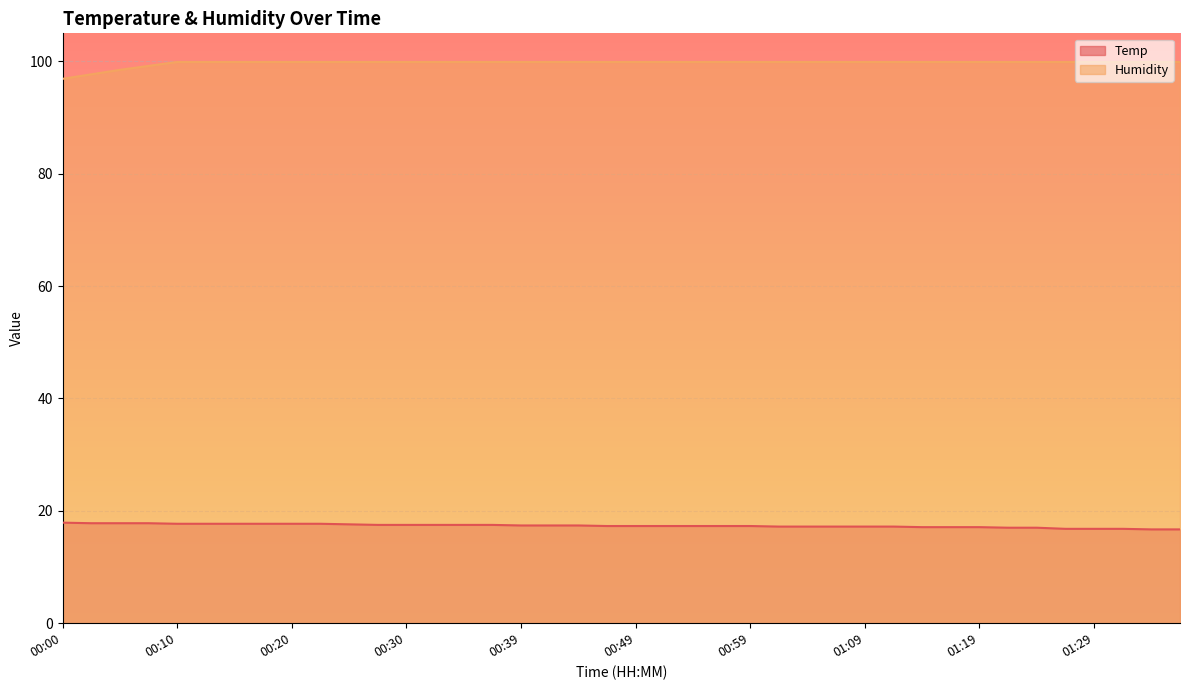

What is the label of the 13th point from the left?

00:30